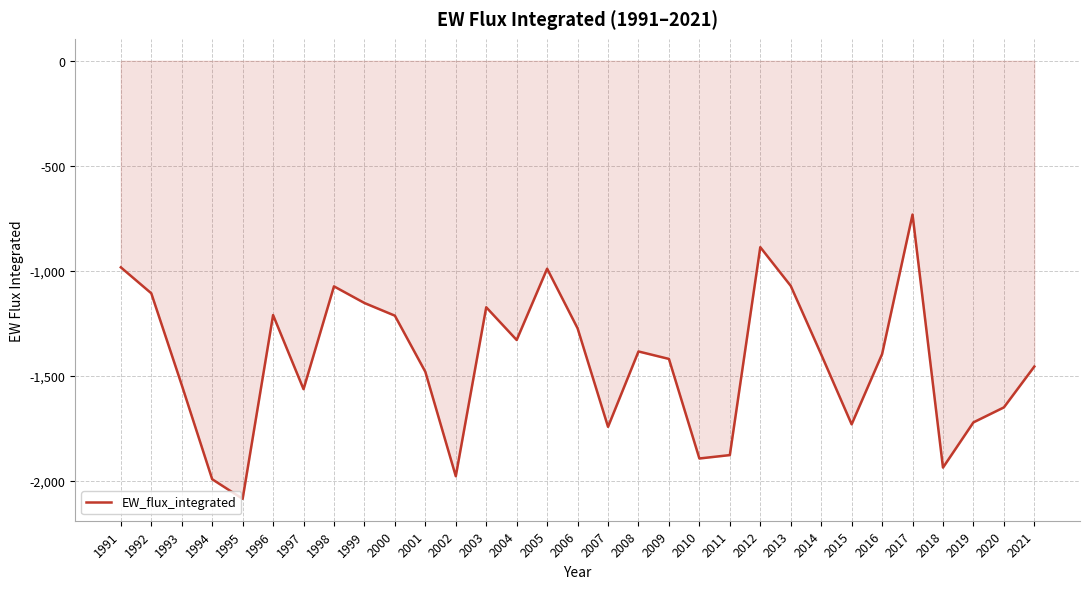

Between 2012 and 2003, which is larger?

2012